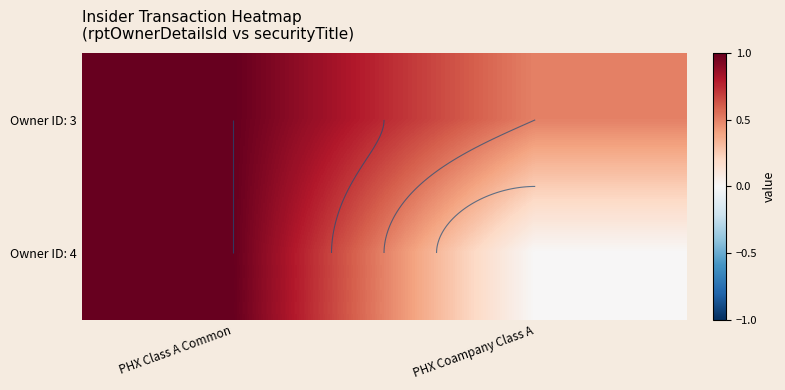

At PHX Class A Common, list the series in order from largest to smallest.

Owner ID: 3, Owner ID: 4